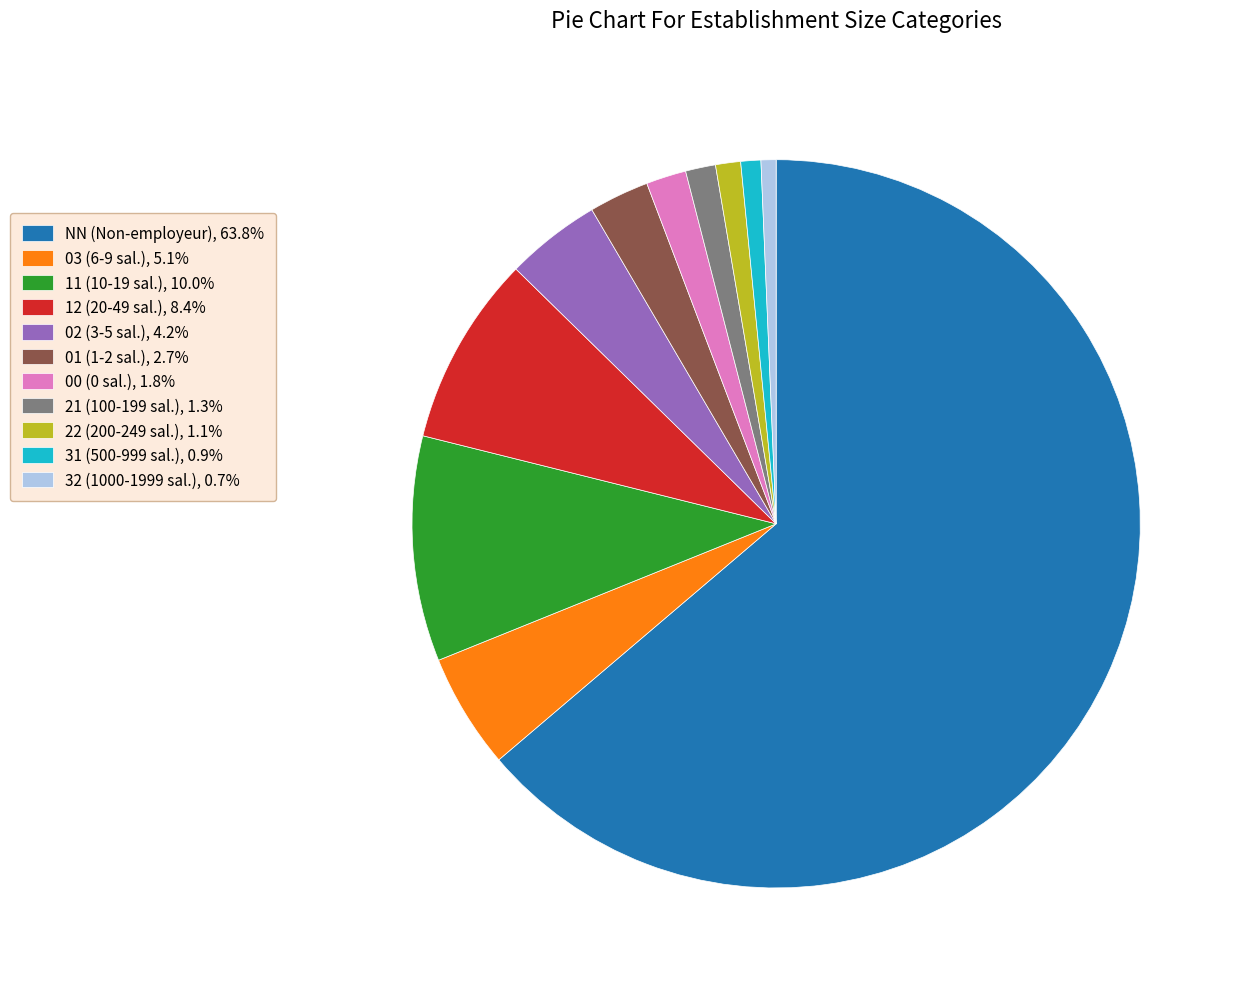

Does any single category account for the majority?

Yes